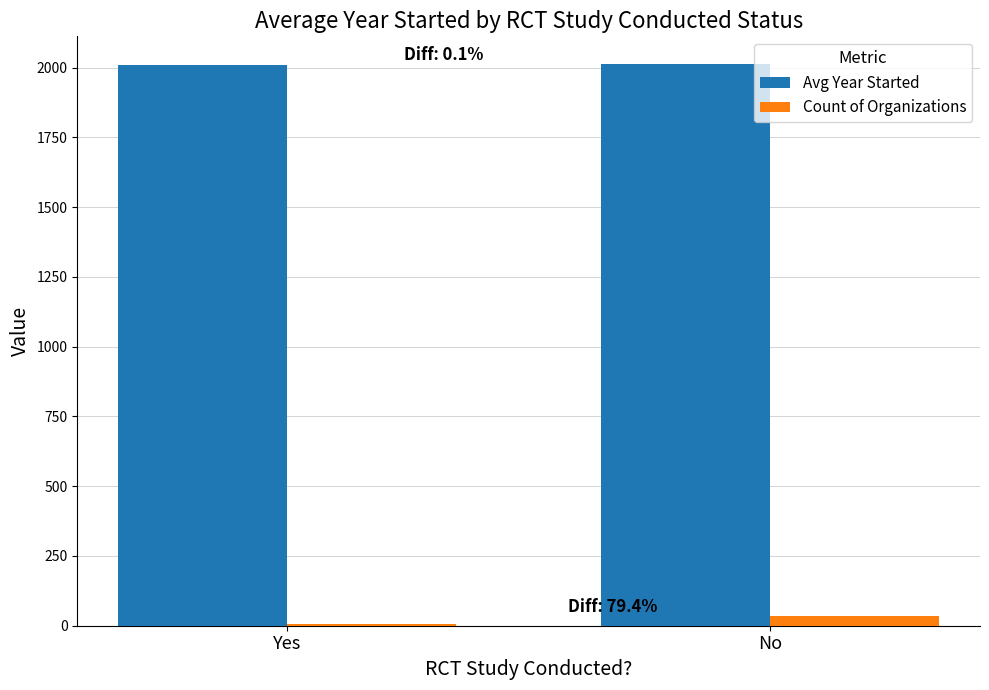

What is the sum of all Count of Organizations values?

41.0